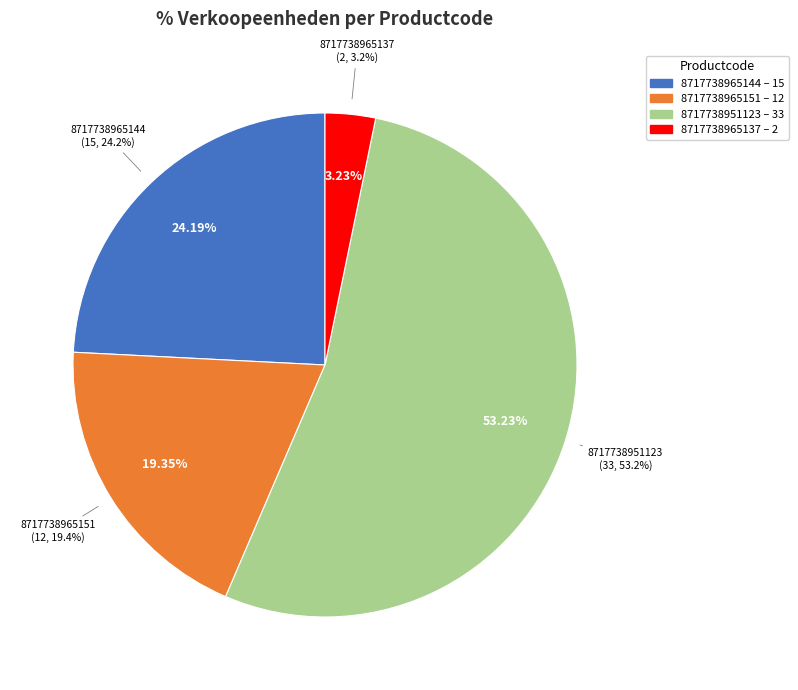

To the nearest percent, what portion does 8717738965137 represent?

3%